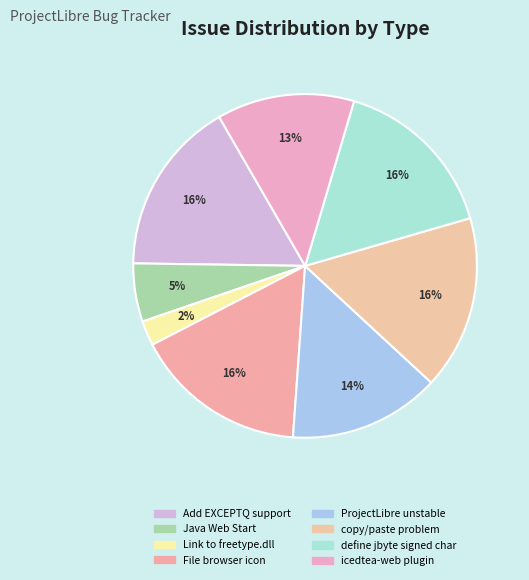

Rank the categories by value from lowest to highest.

Link to freetype.dll, Java Web Start Function required, icedtea-web plugin stops working, ProjectLibre unstable, define jbyte as signed char, Problem with File browser dialog, copy/paste problem, Add EXCEPTQ support